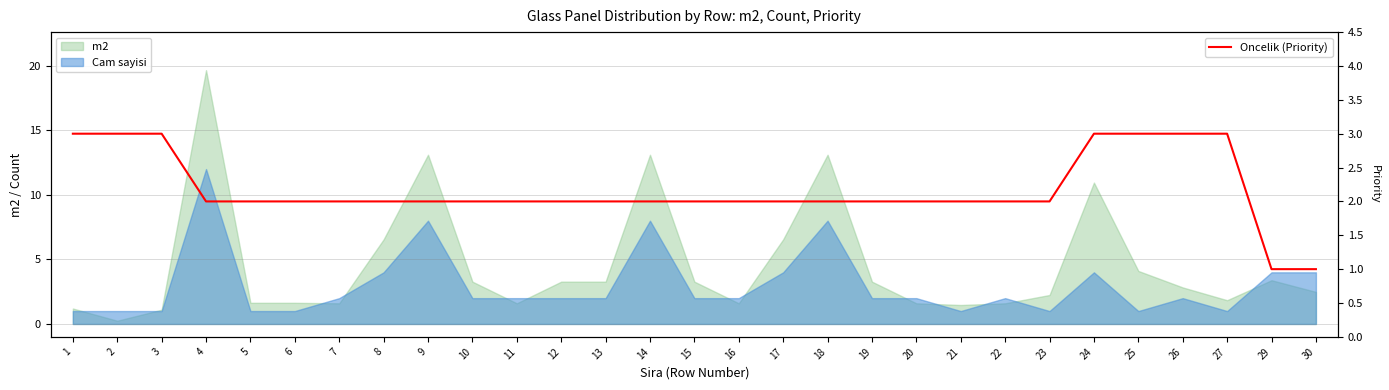

The value at 23 is 2. True or false?

True